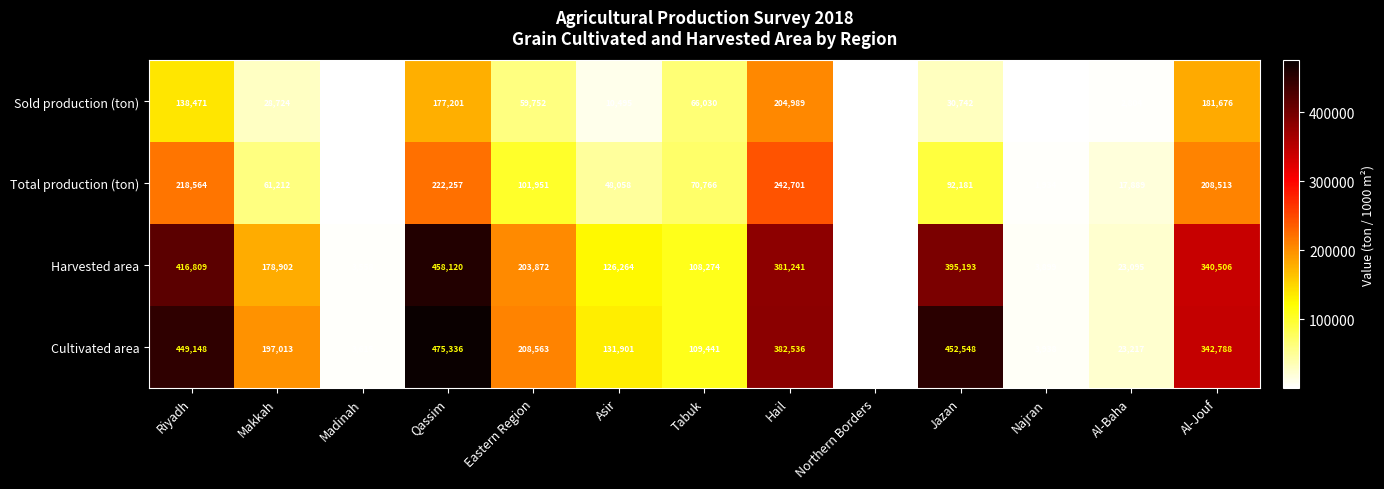

Where is Harvested area nearest to the value 229184?

Eastern Region